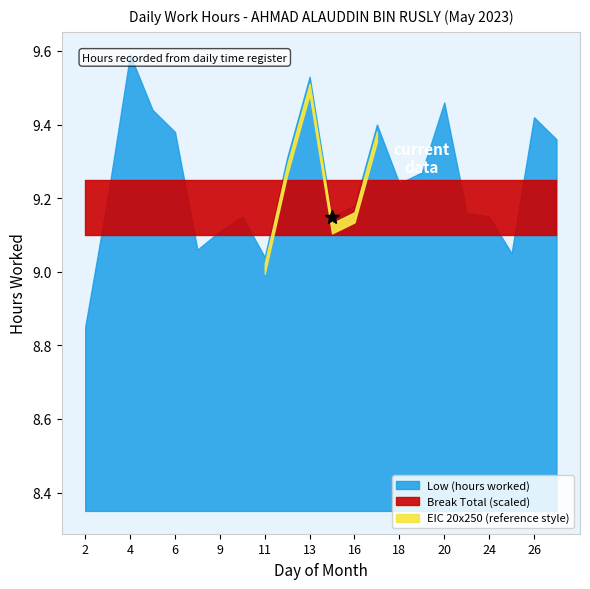

At how many categories does at least one series exceed 2?

22